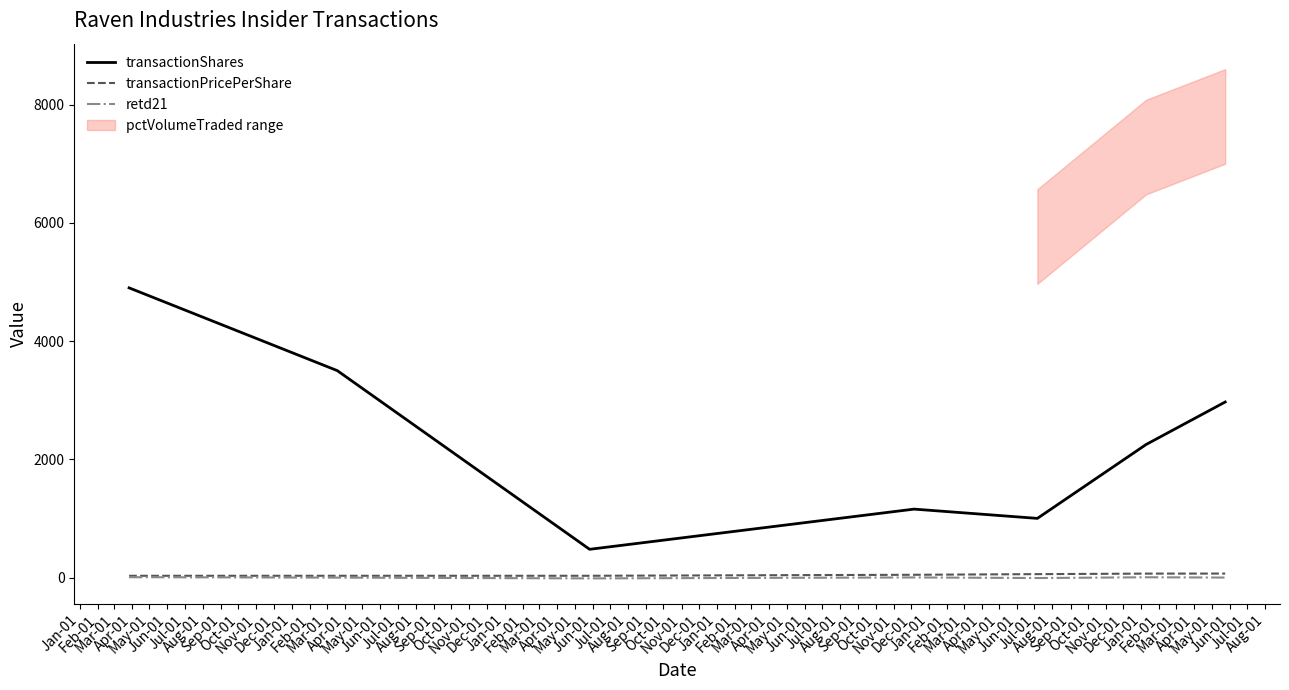

True or false: transactionShares and retd21 intersect in this chart.

False